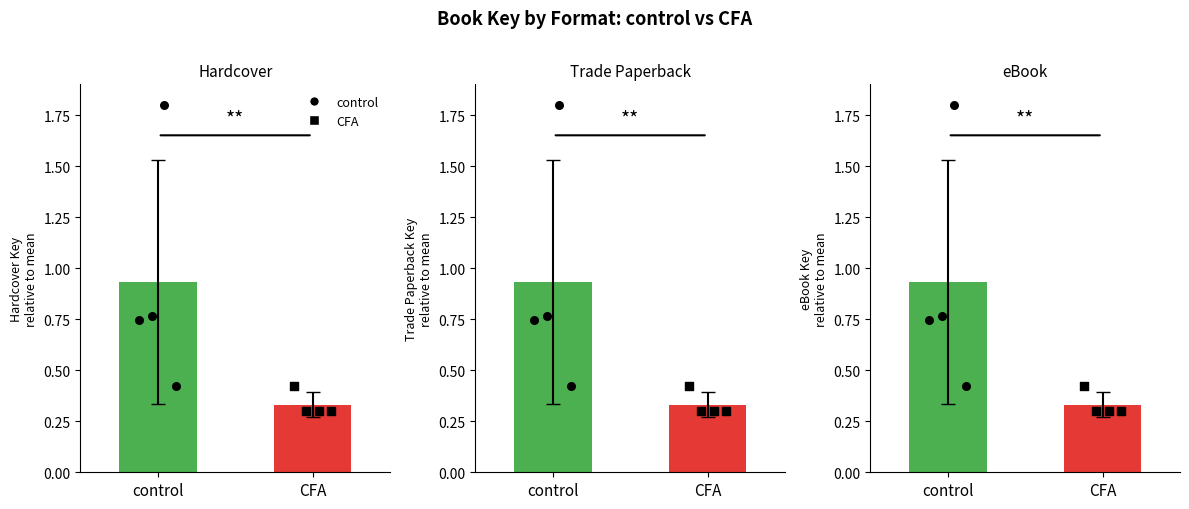

Which series has the largest Y range (max minus min)?

control